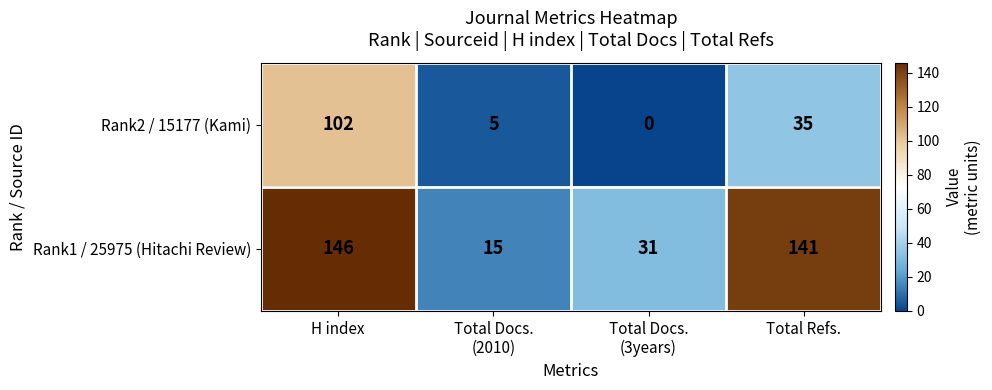

What is the total value across all series at H index?

248